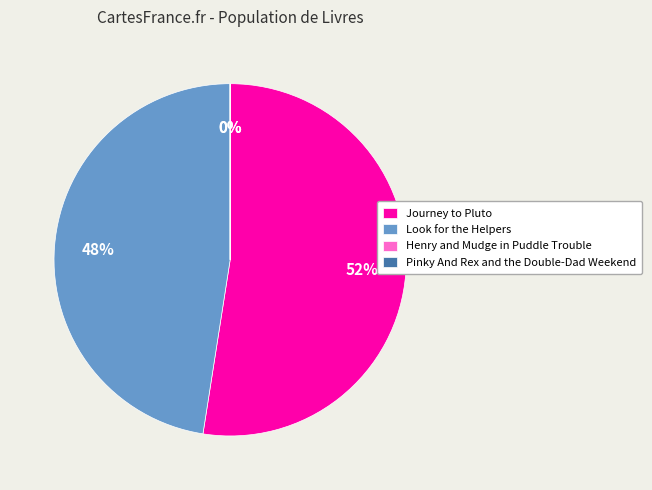

True or false: Journey to Pluto accounts for 40% of the total.

False